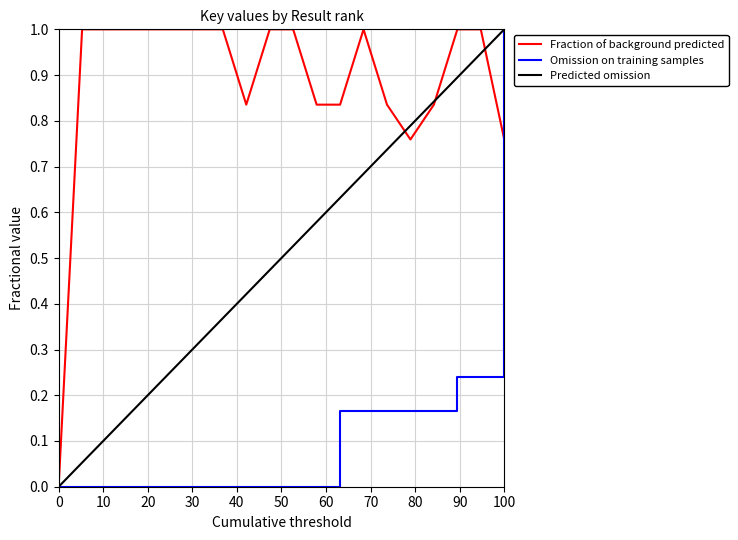

Which series has the largest total across all categories?

Fraction of background predicted